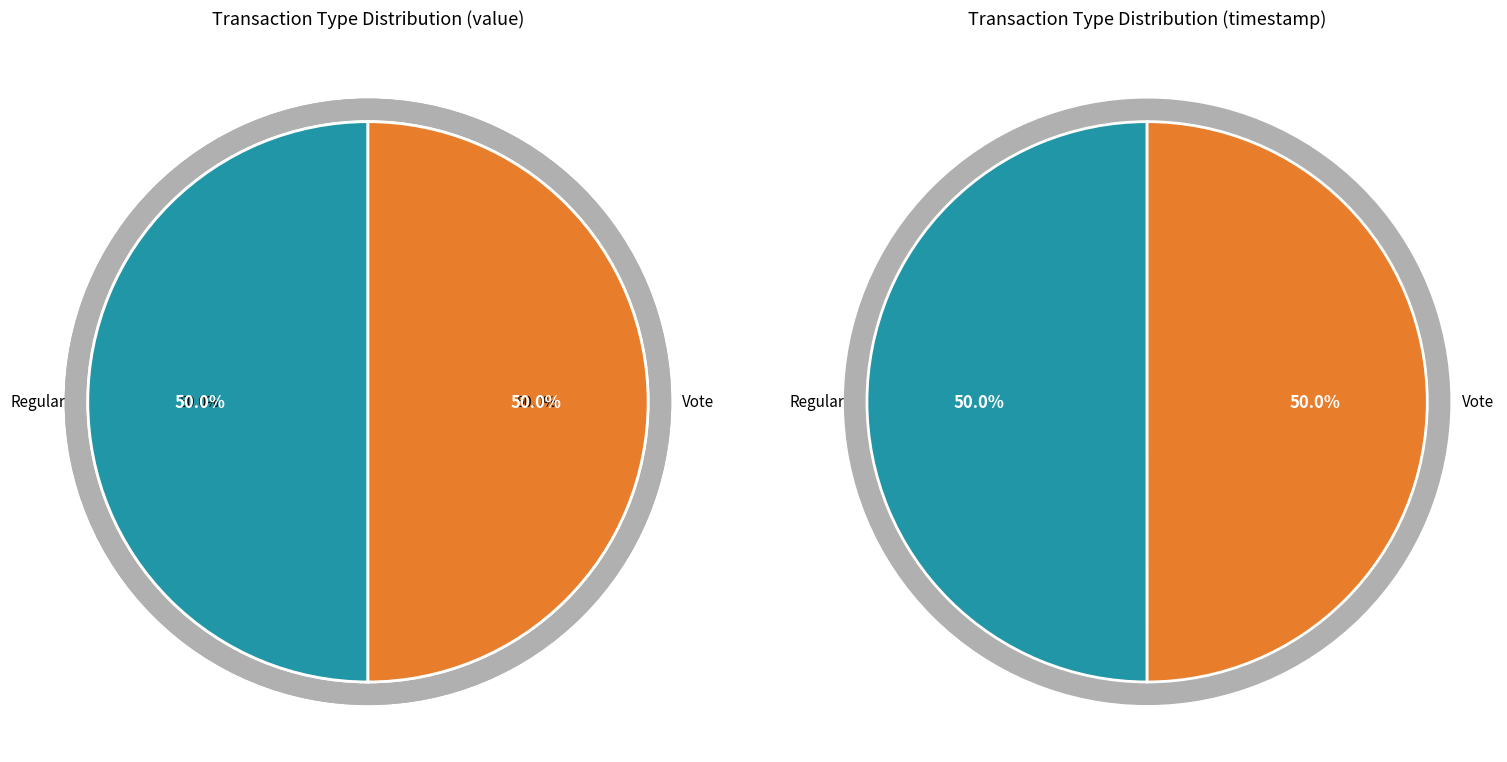

Rank the categories by value from lowest to highest.

Vote, Regular